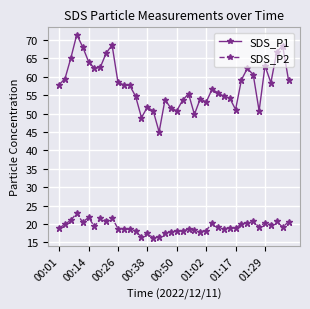

True or false: SDS_P2 and SDS_P1 intersect in this chart.

False